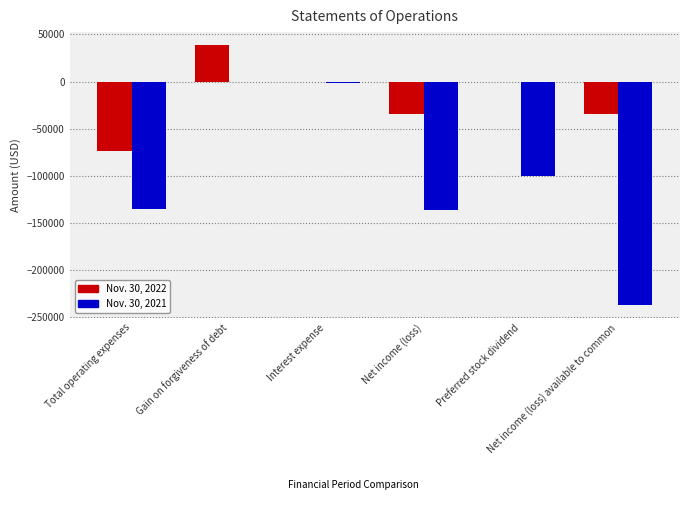

What is the sum of all Nov. 30, 2022 values?

-104868